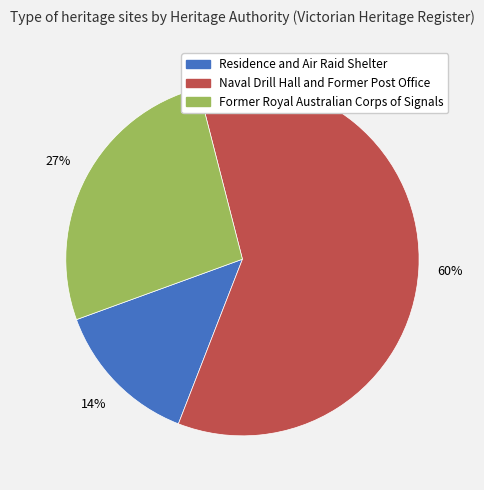

How many segments does this pie chart have?

3